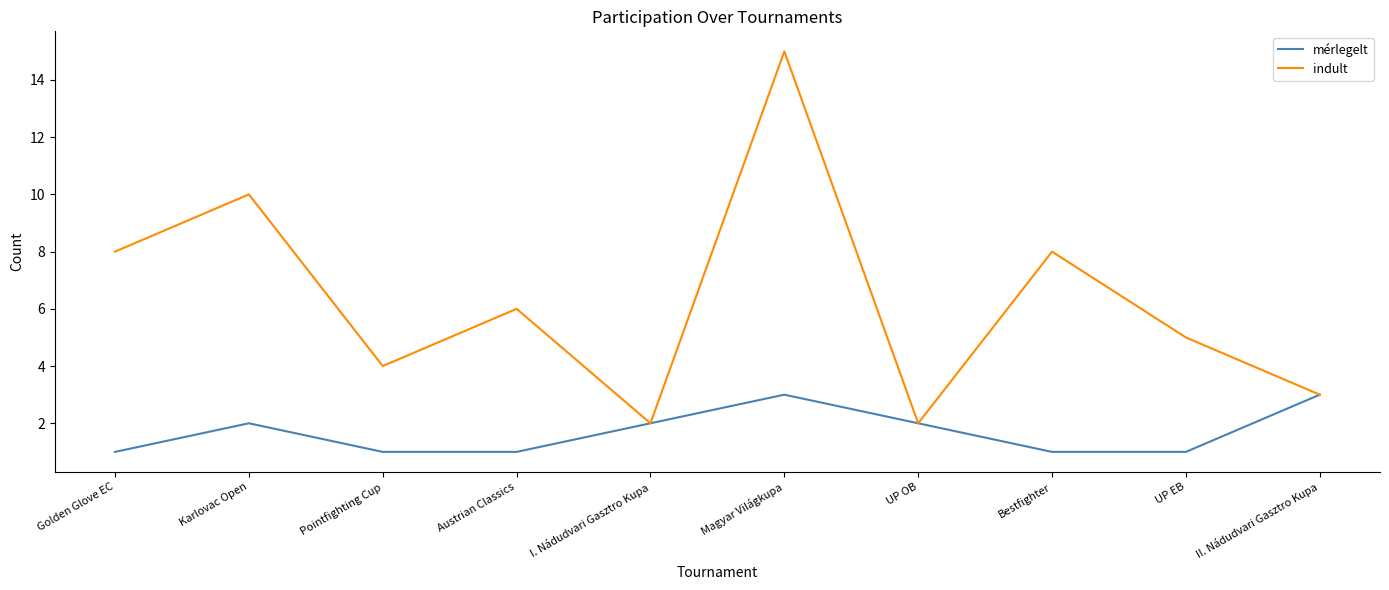

Which series has the widest spread of values?

indult